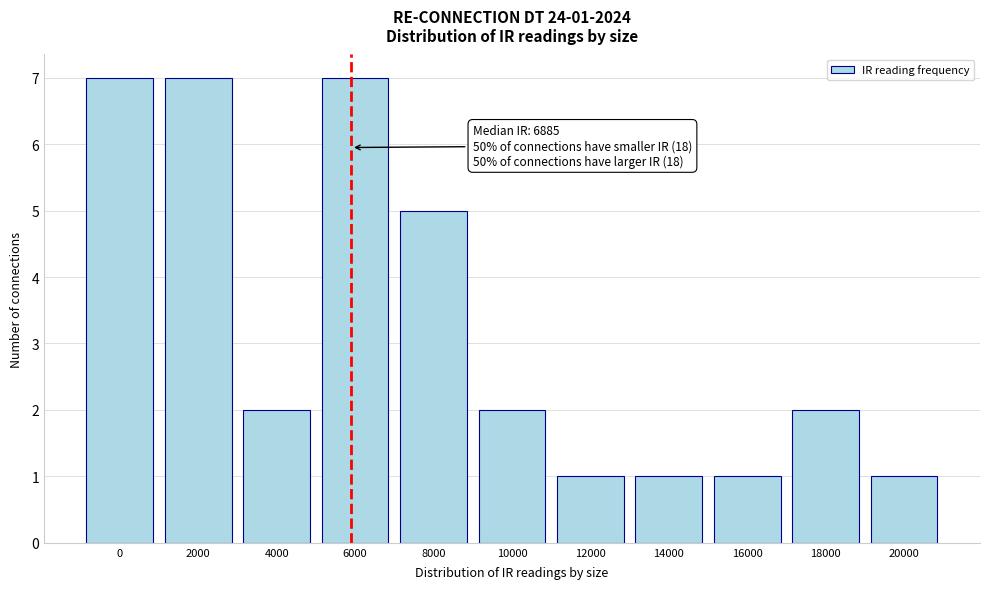

Reading left to right, what are all the values shown in this chart?

7	7	2	7	5	2	1	1	1	2	1